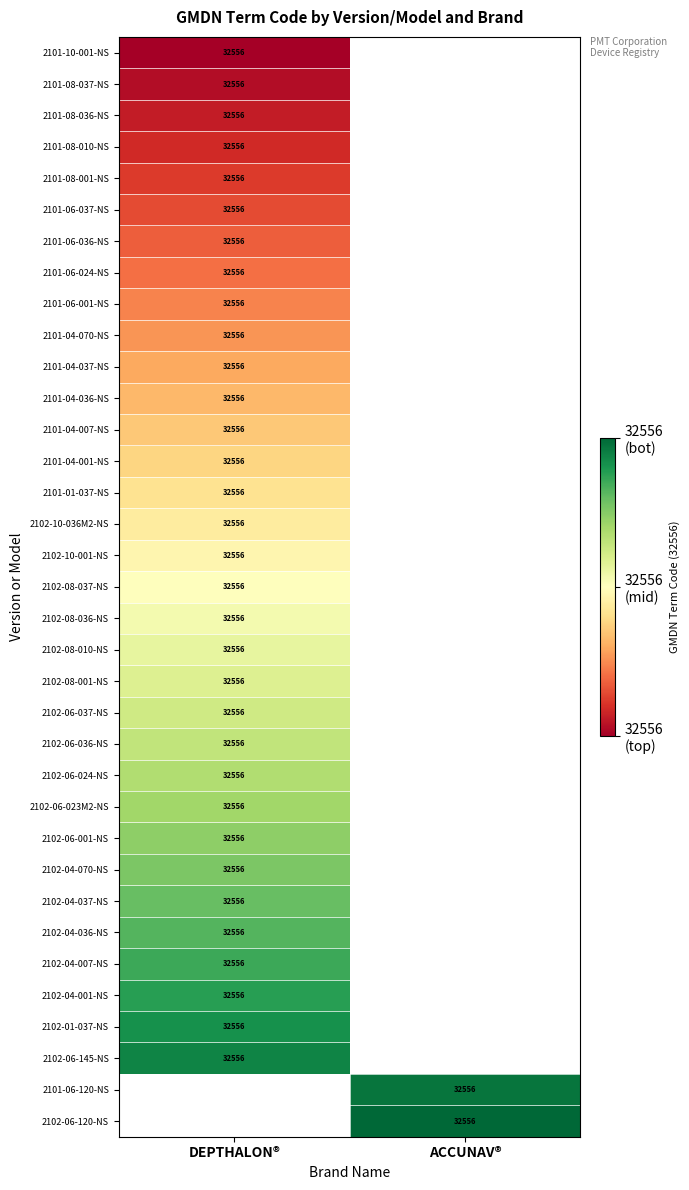

The 2102-06-023M2-NS series shows 32556 at DEPTHALON®. True or false?

True